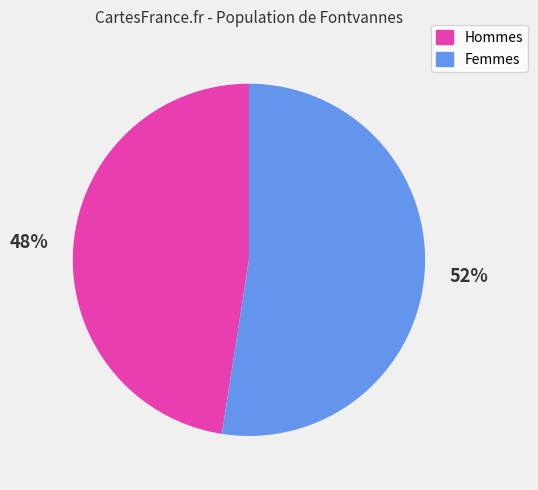

What is the smallest slice in the pie chart?

Hommes